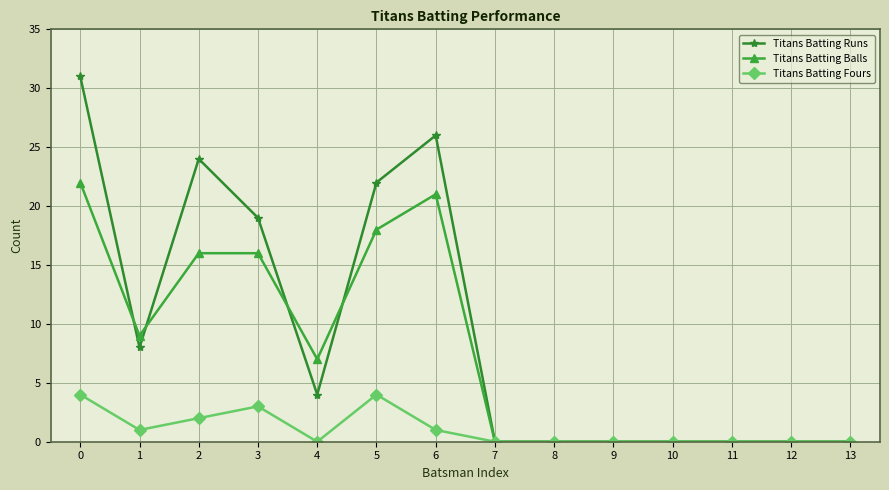

Where is the first local minimum for Titans Batting Runs?

1